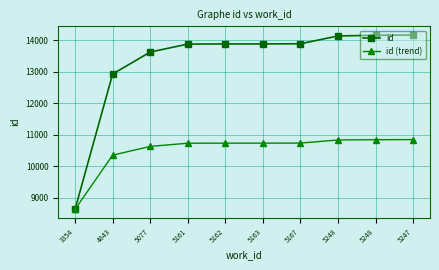

How many lines are shown in the chart?

2